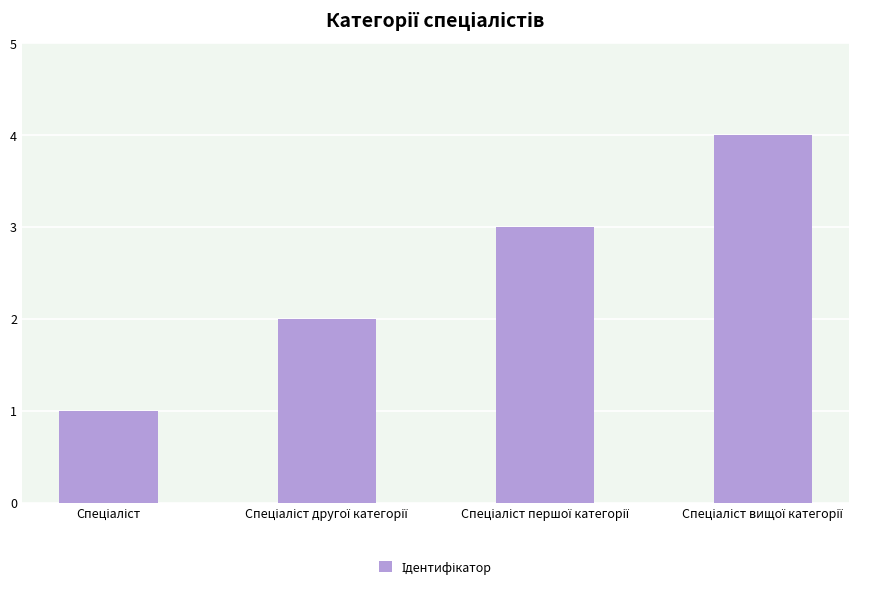

What is the difference between the maximum and minimum values?

3